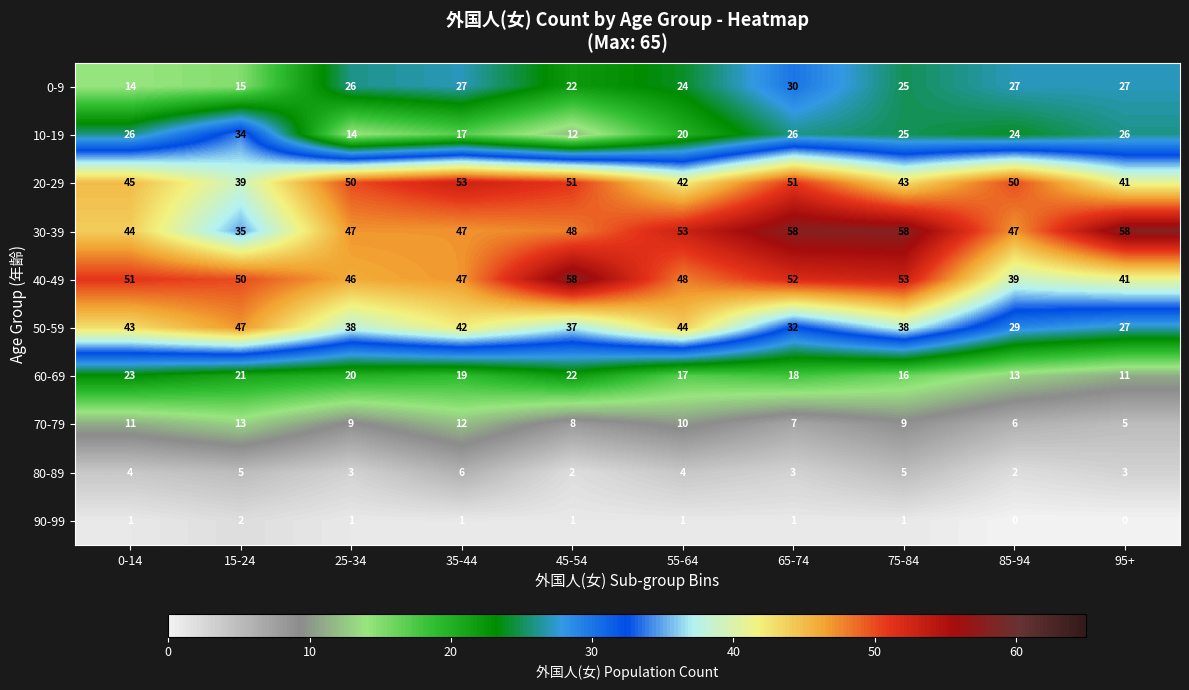

Count the number of data series in this chart.

10